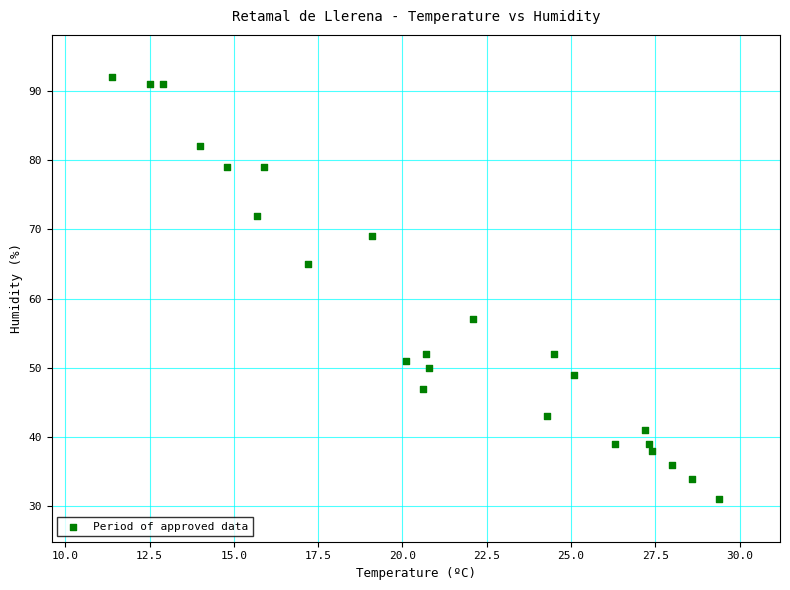

What is the range of Y values (max minus min)?

61